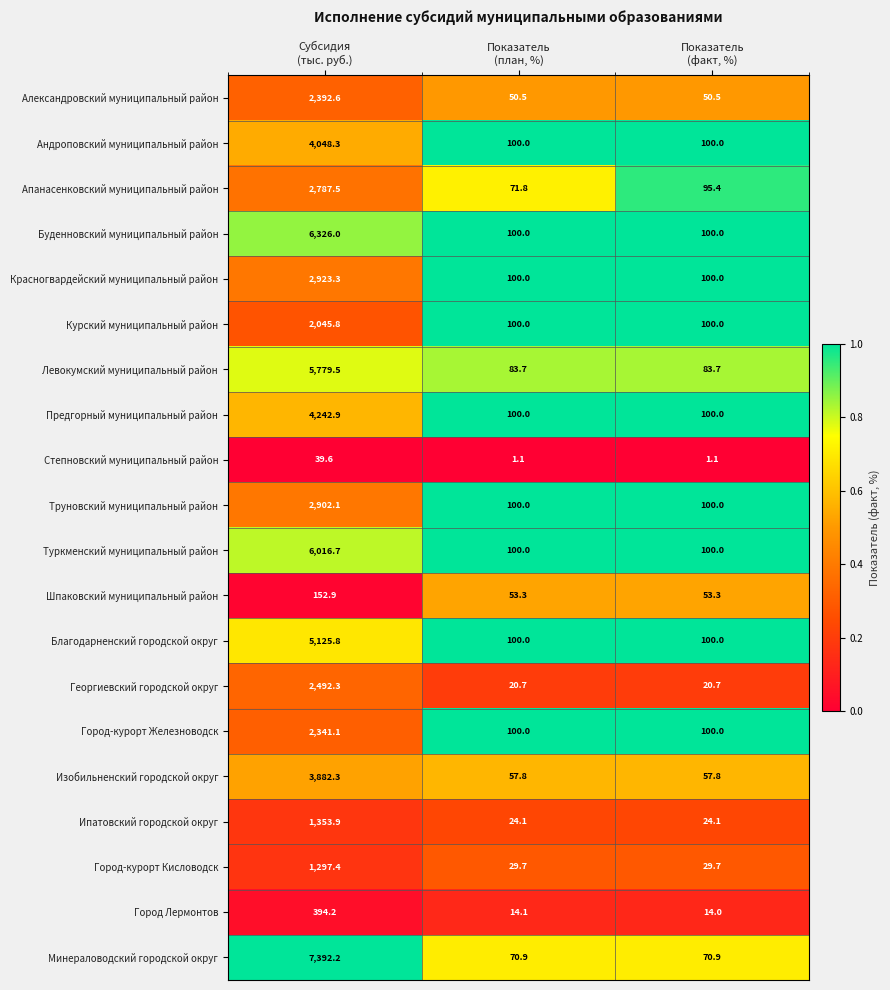

What is the maximum value shown in the chart?

7392.2